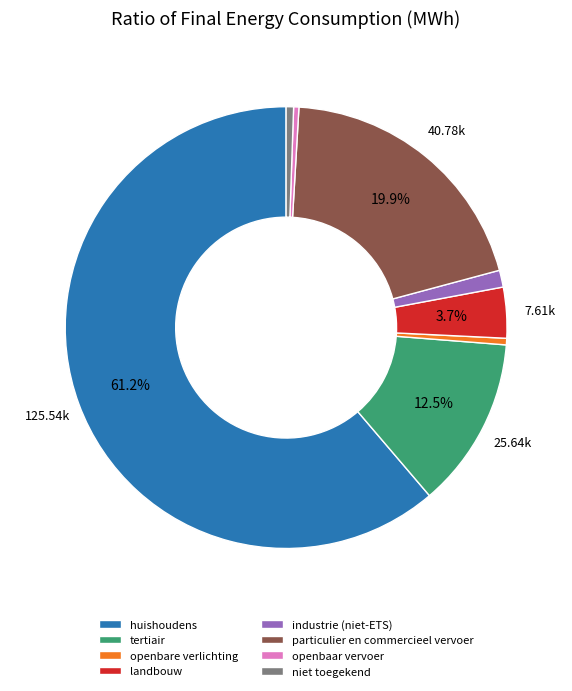

What is the ratio of the value at industrie (niet-ETS) to the value at openbaar vervoer?

3.2